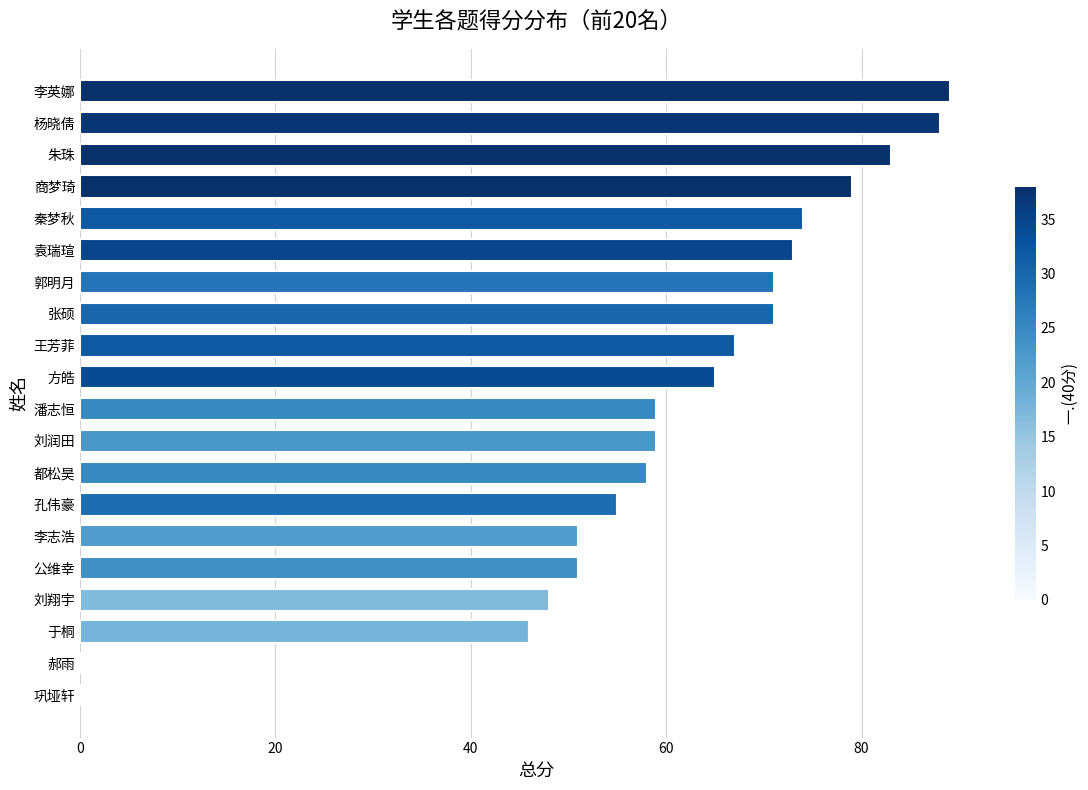

What is the ratio of the value at 杨晓倩 to the value at 公维幸?

1.7